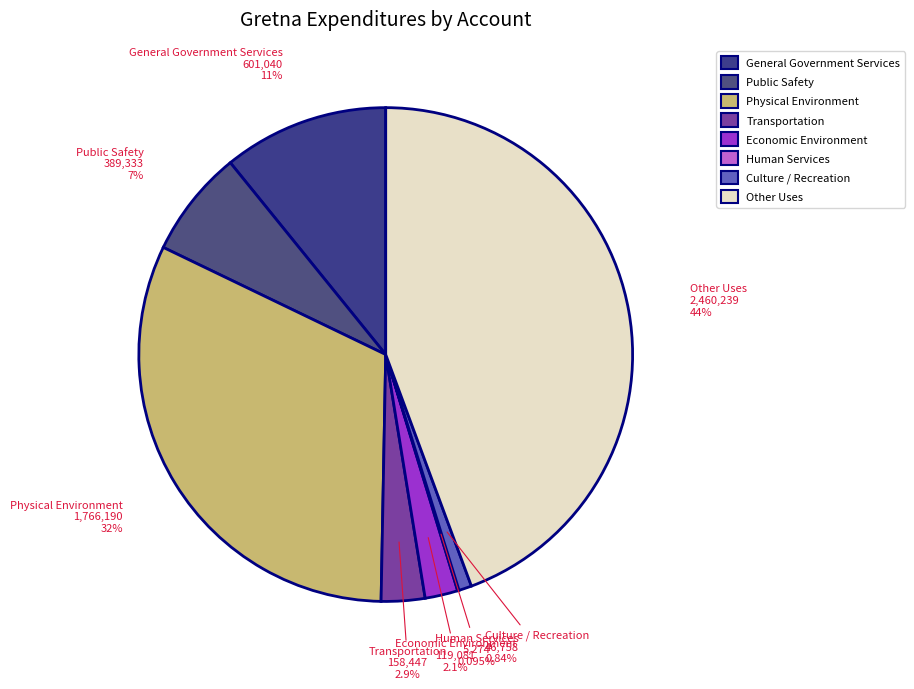

Does any single category account for the majority?

No